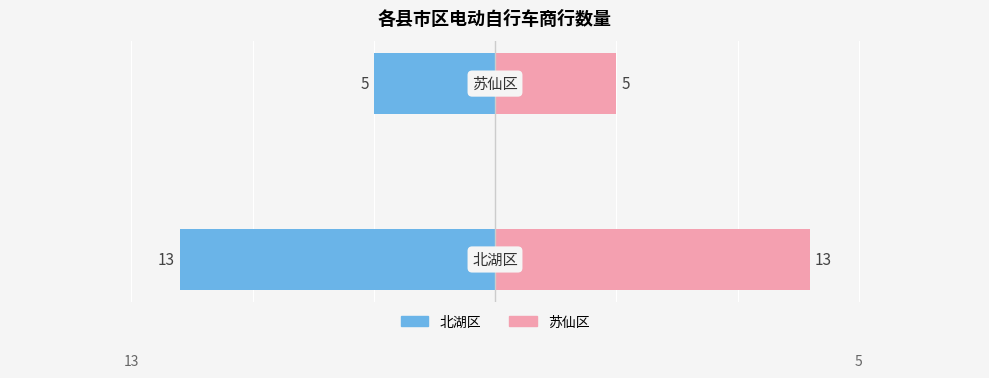

How many data points in 北湖区 are less than -5?

1